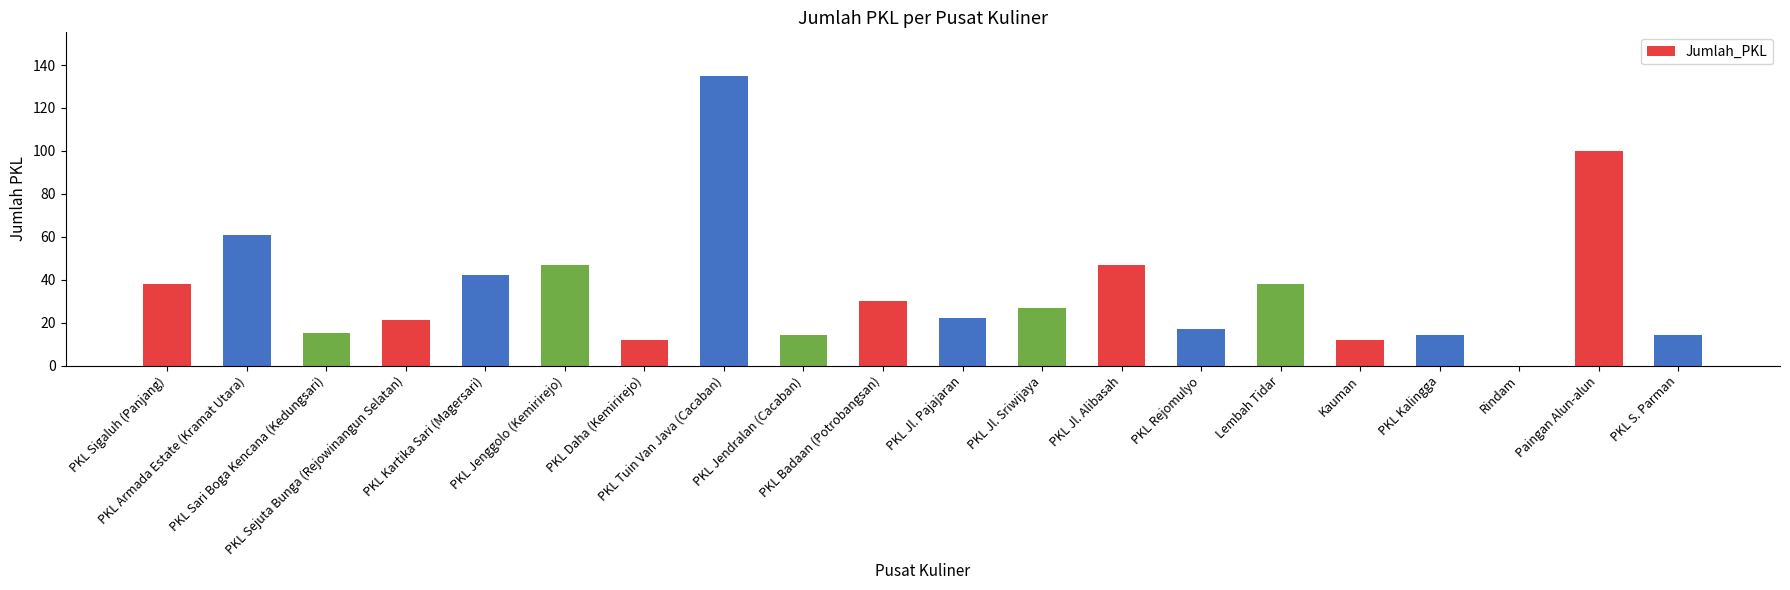

What is the greatest value displayed?

135